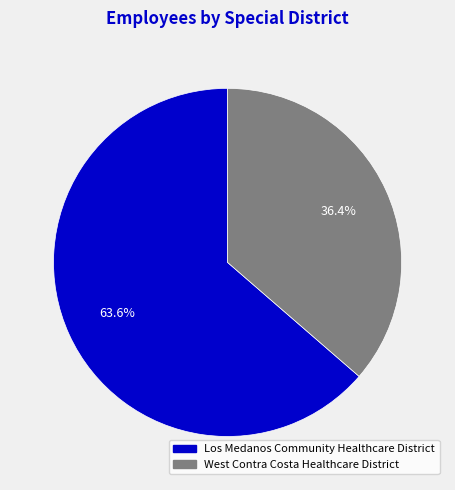

To the nearest percent, what portion does West Contra Costa Healthcare District represent?

36%